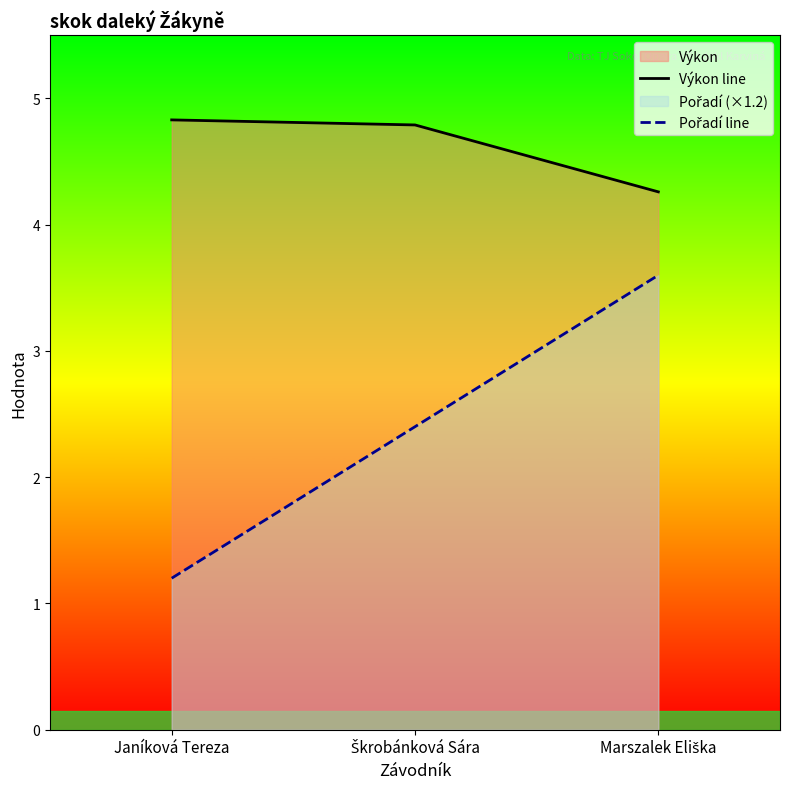

What is the total value across all series at Škrobánková Sára?

7.2